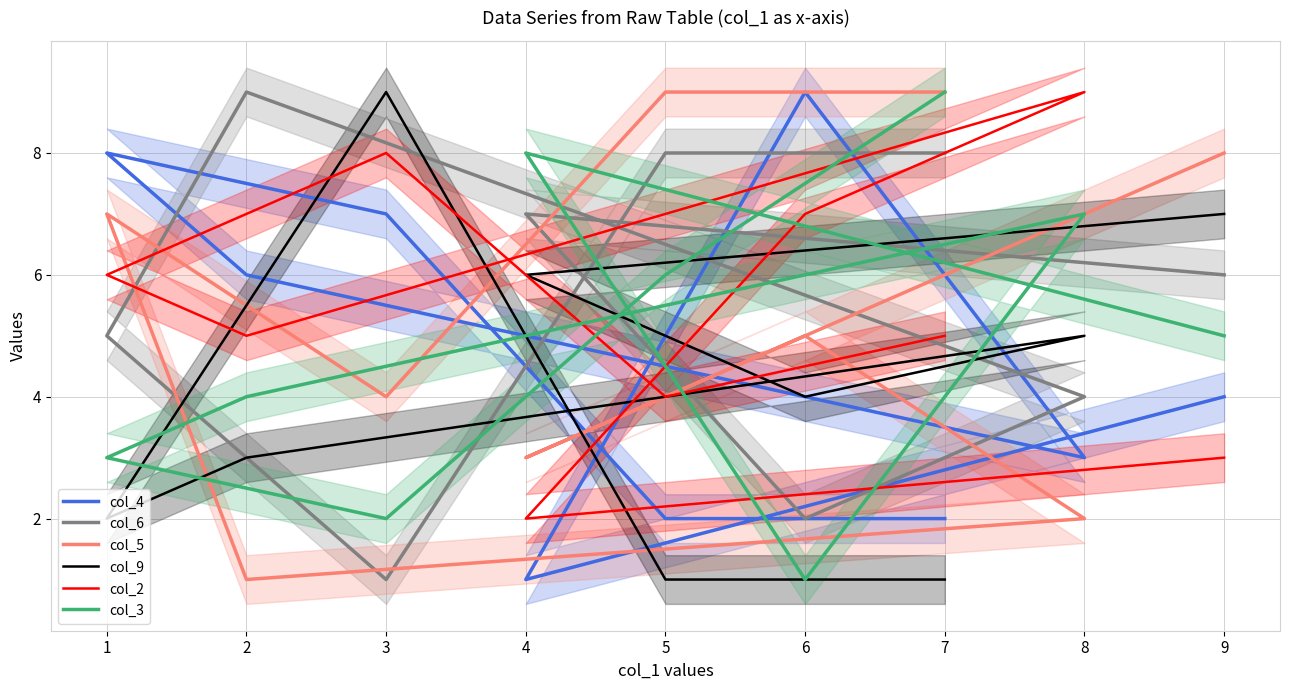

What are all the series names shown in the legend?

col_4, col_6, col_5, col_9, col_2, col_3